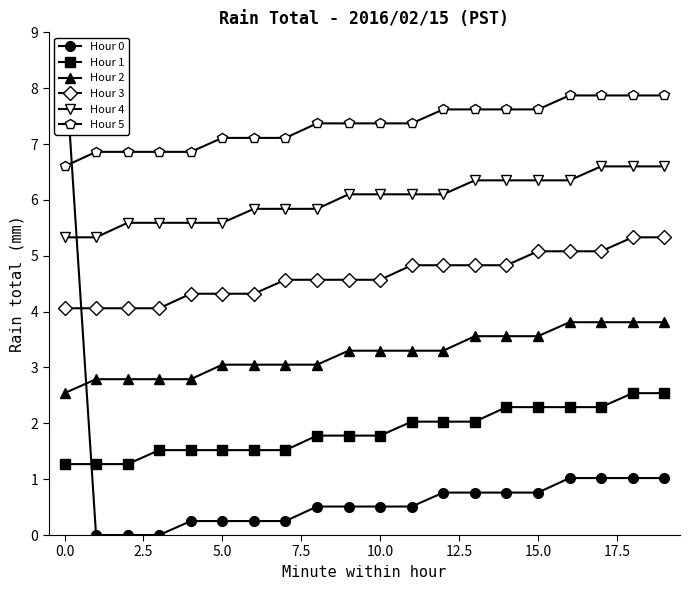

What is the highest value of the Hour 5 series?

7.9